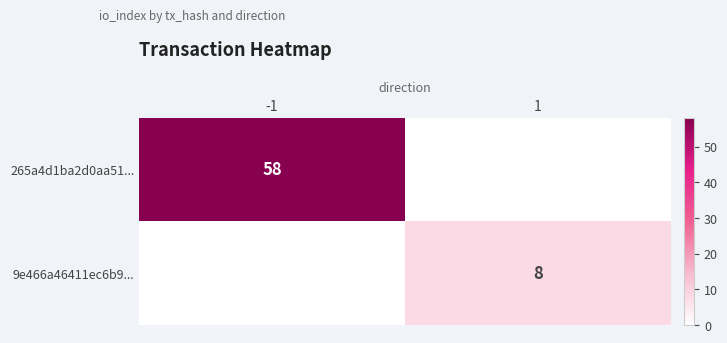

The 265a4d1ba2d0aa51... series shows 76 at -1. True or false?

False